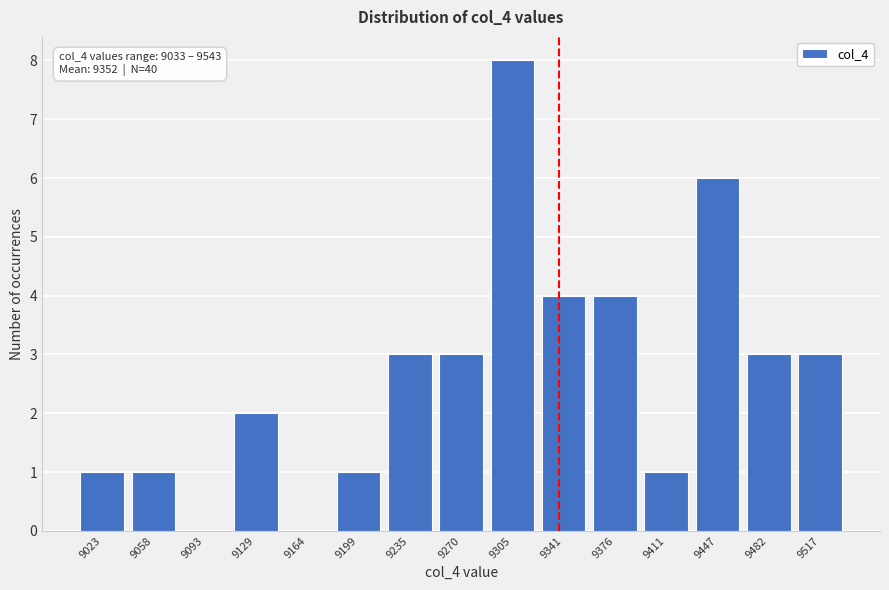

Reading left to right, transcribe all the data shown in this chart.

9023=1	9058=1	9093=0	9129=2	9164=0	9199=1	9235=3	9270=3	9305=8	9341=4	9376=4	9411=1	9447=6	9482=3	9517=3